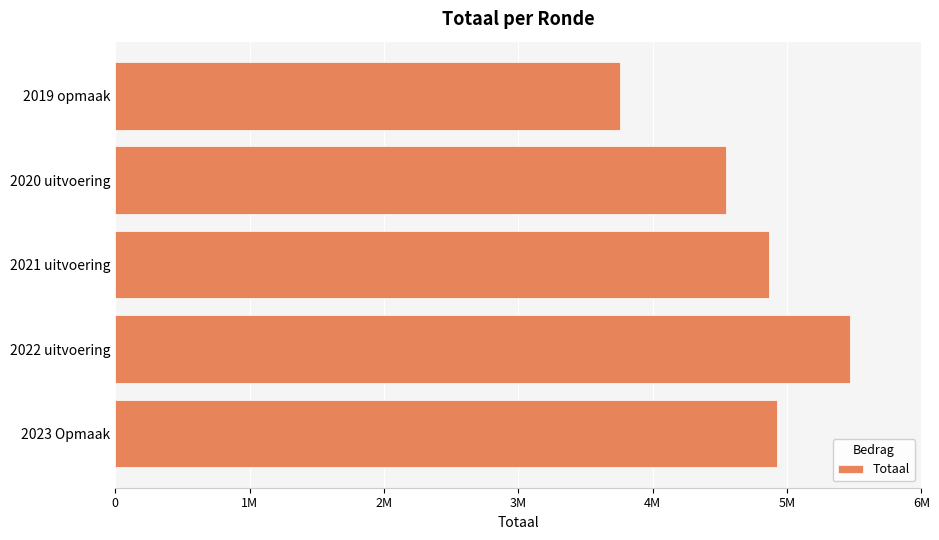

Does the chart contain any negative values?

No